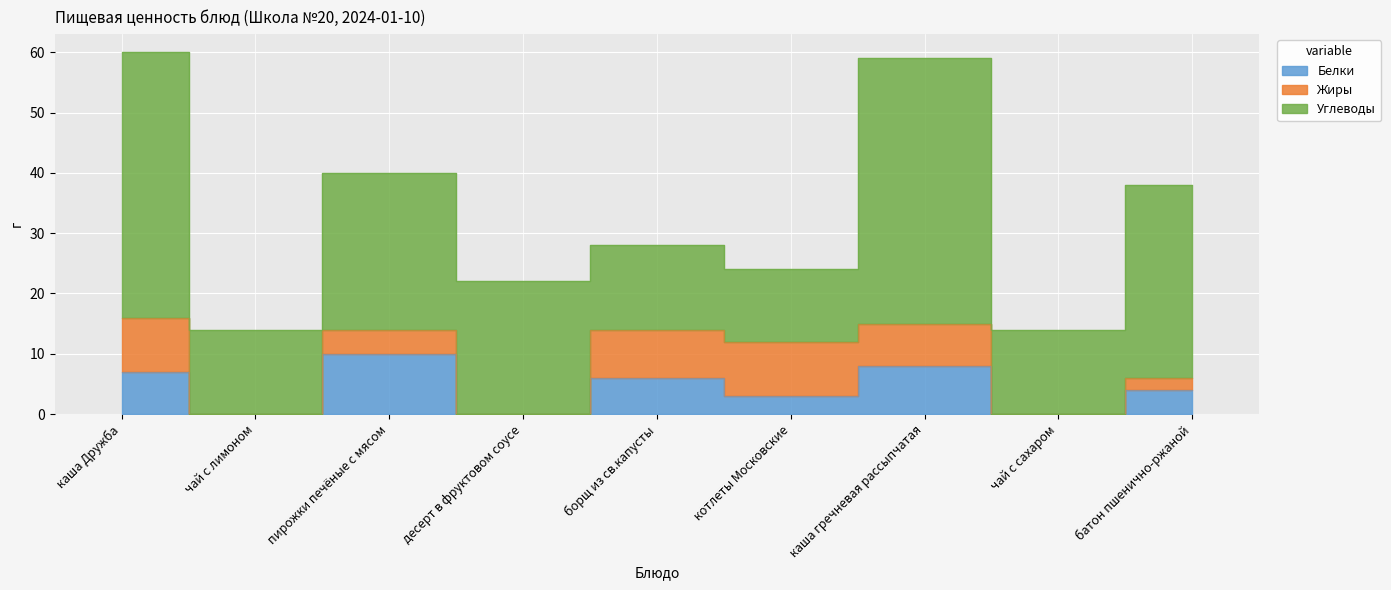

Where does the Белки series first go above 4?

каша Дружба